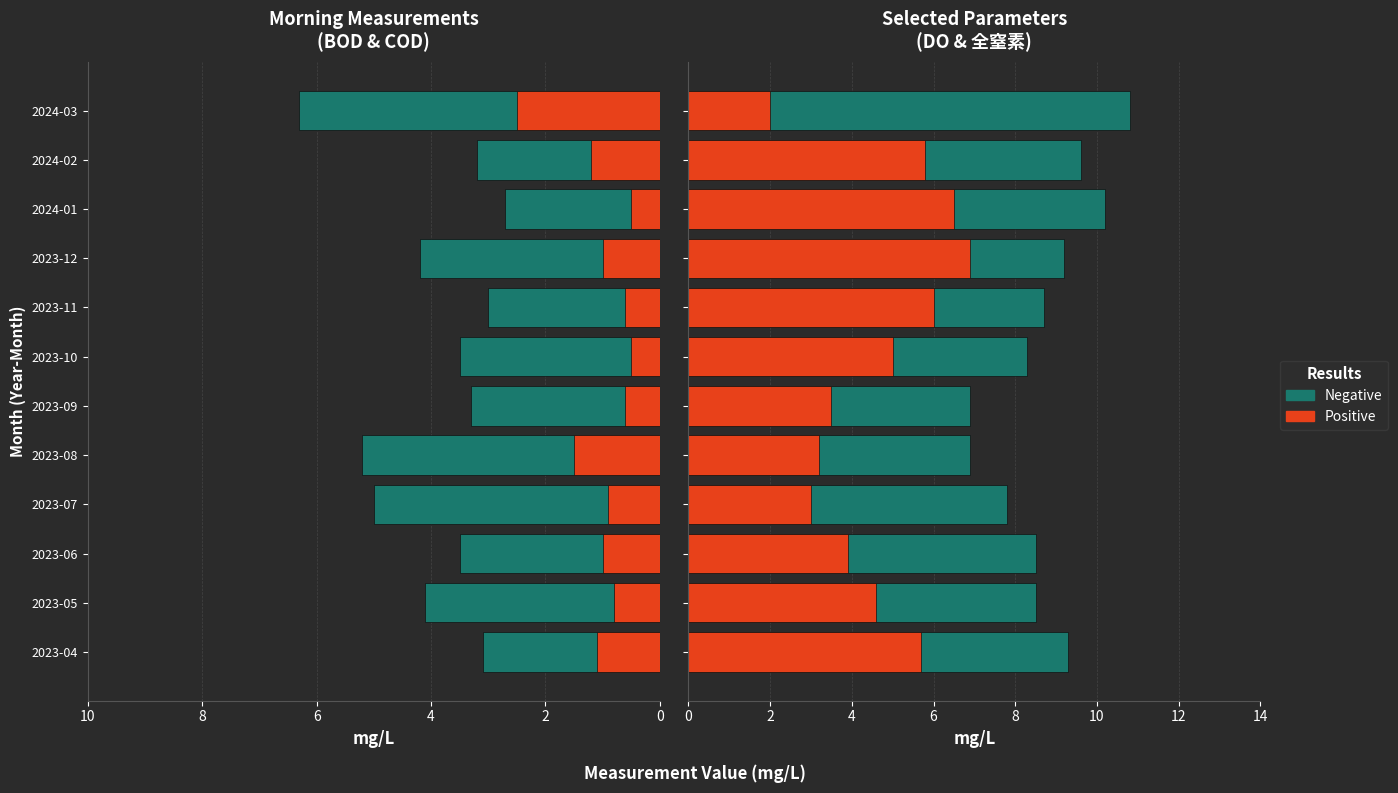

What is the average value of the 全窒素 (Positive) series?

4.7